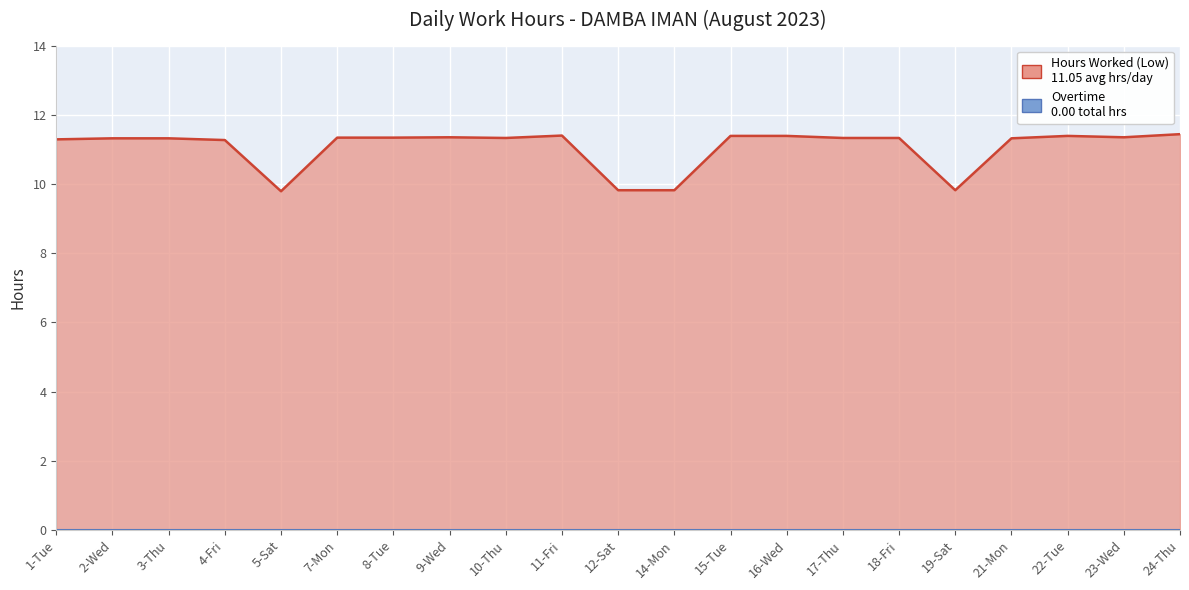

How many values are between 11 and 12?

17